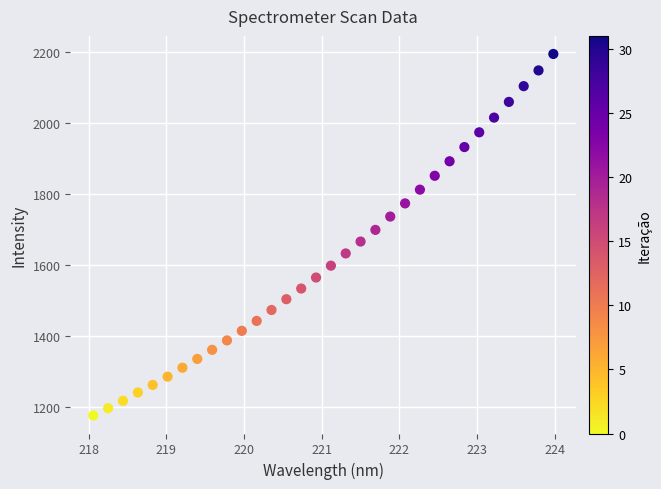

What is the range of Y values (max minus min)?

1018.5